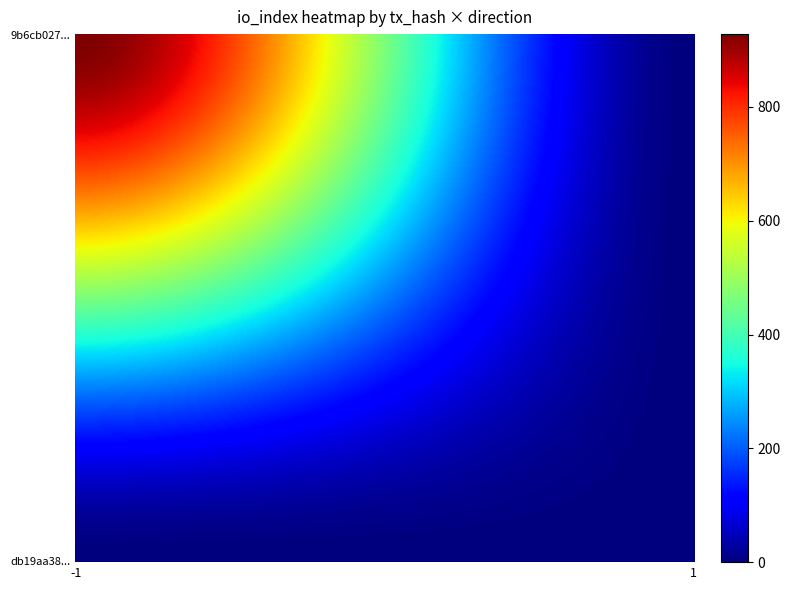

Rank the series by their maximum value, from lowest to highest.

db19aa3832aed75a4f9fa5233c3987e155bfdf0, 9b6cb0279629794dc476939b92a8c54121d43bd